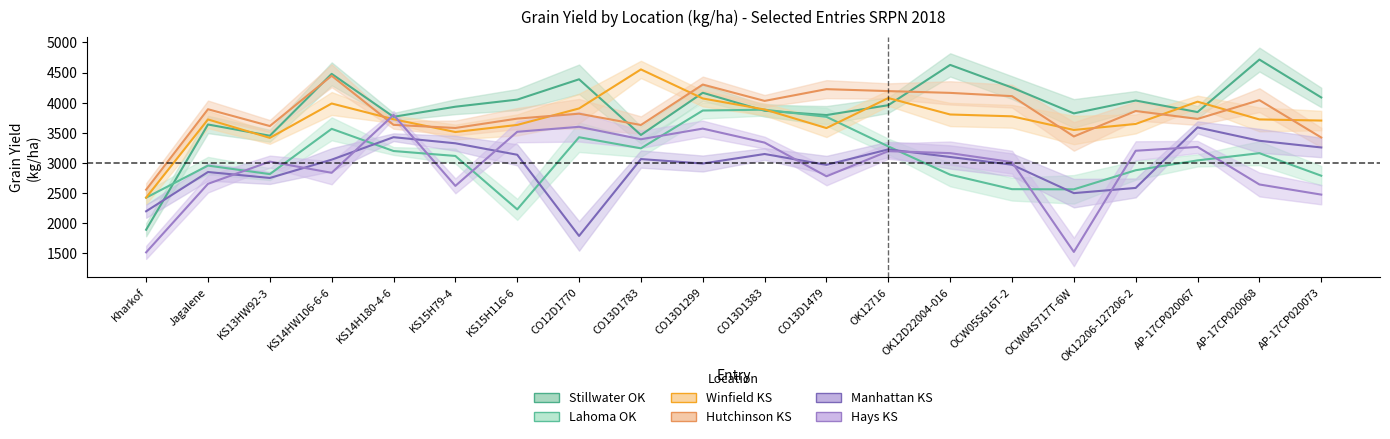

What are all the series names shown in the legend?

Stillwater OK, Lahoma OK, Winfield KS, Hutchinson KS, Manhattan KS, Hays KS